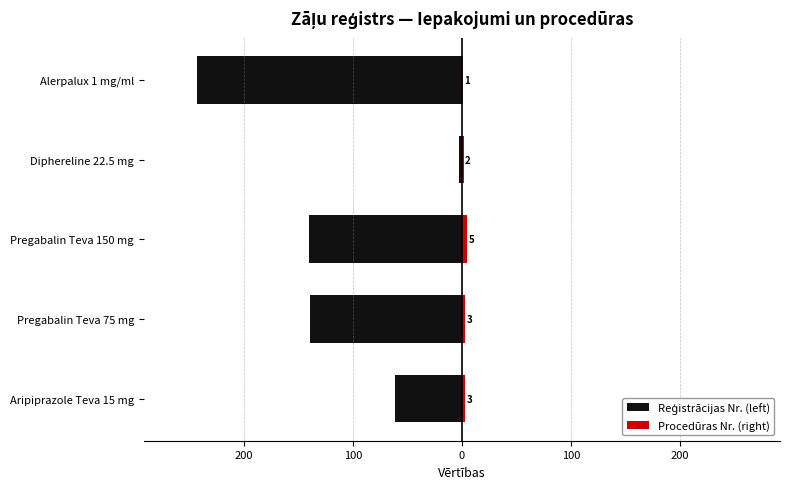

What is the minimum value shown in the chart?

-243